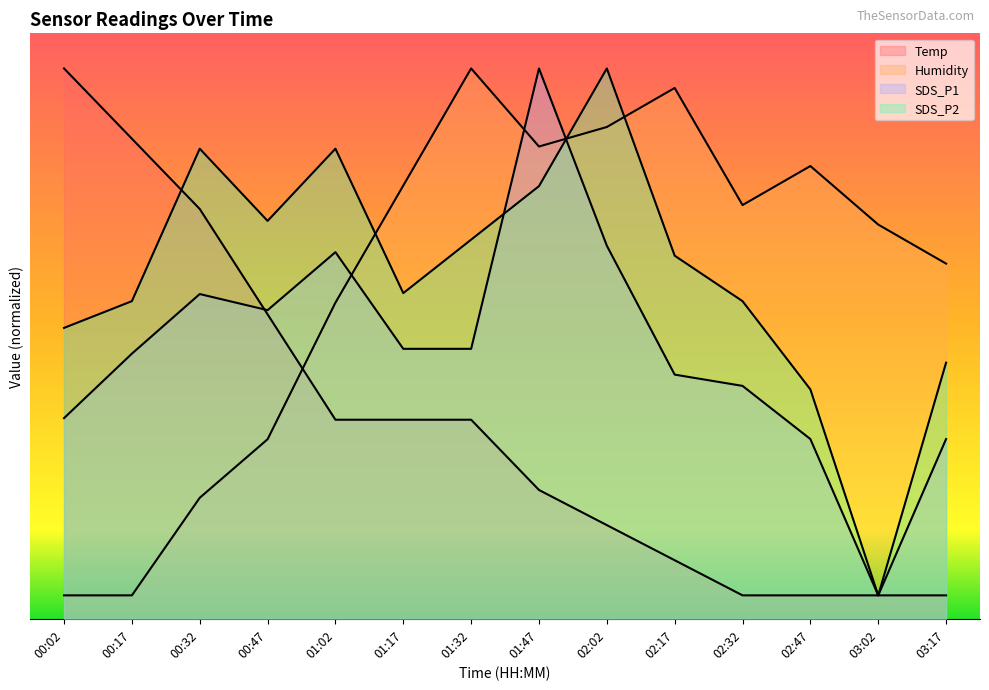

What is the average value of the SDS_P2 series?

29.4